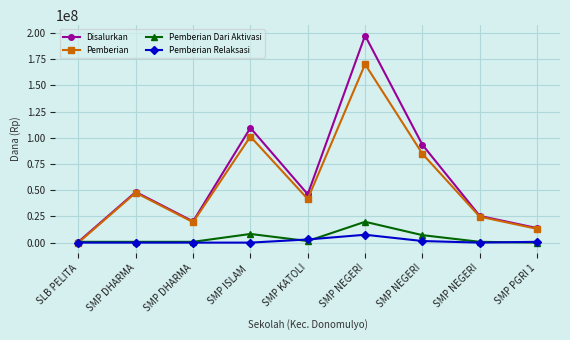

Rank the series at SMP DHARMA from lowest to highest value.

Pemberian Relaksasi, Pemberian Dari Aktivasi, Pemberian, Disalurkan